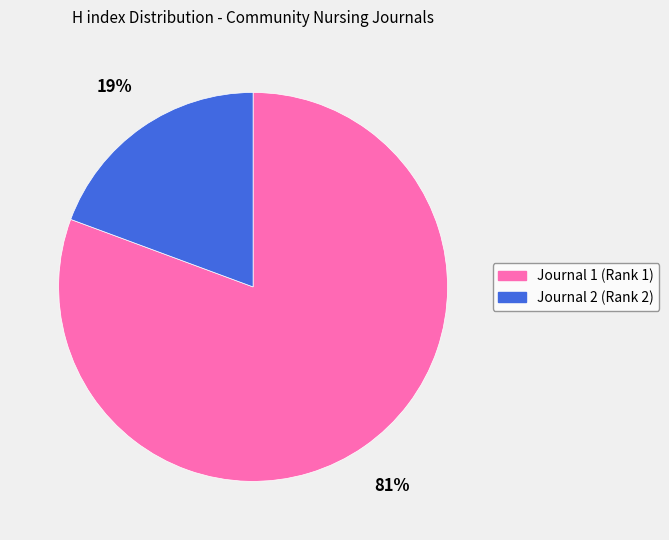

How many slices are in this pie chart?

2